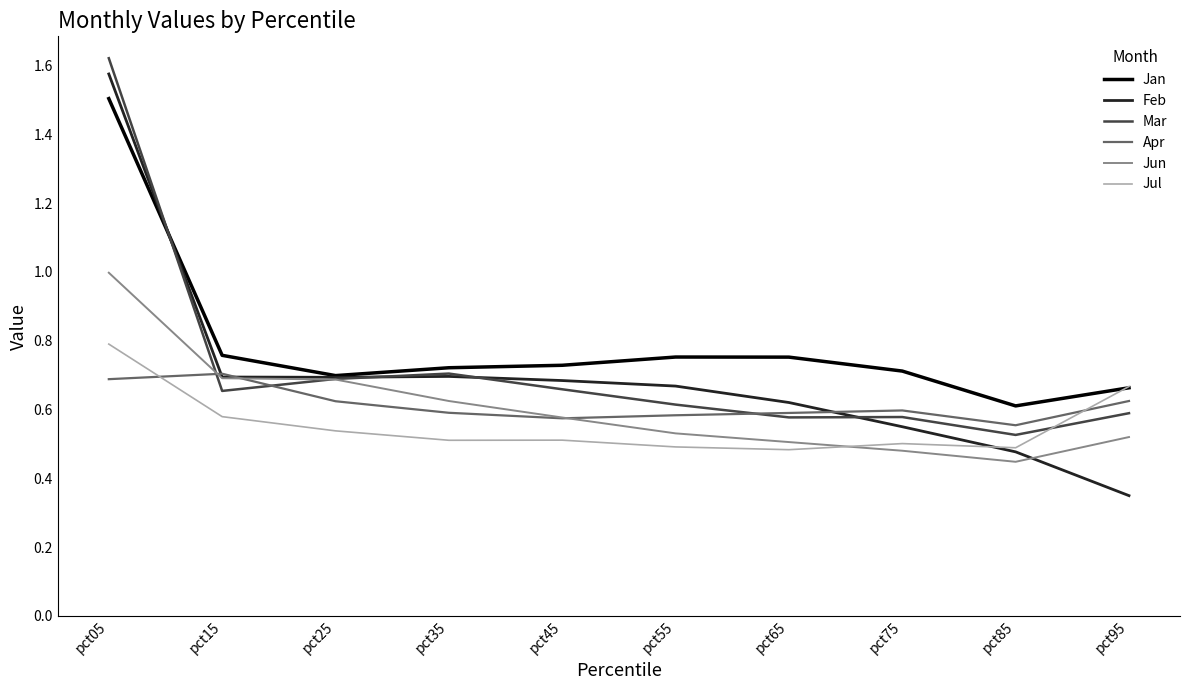

Where do Apr and Jul first cross each other?

pct05 and pct15